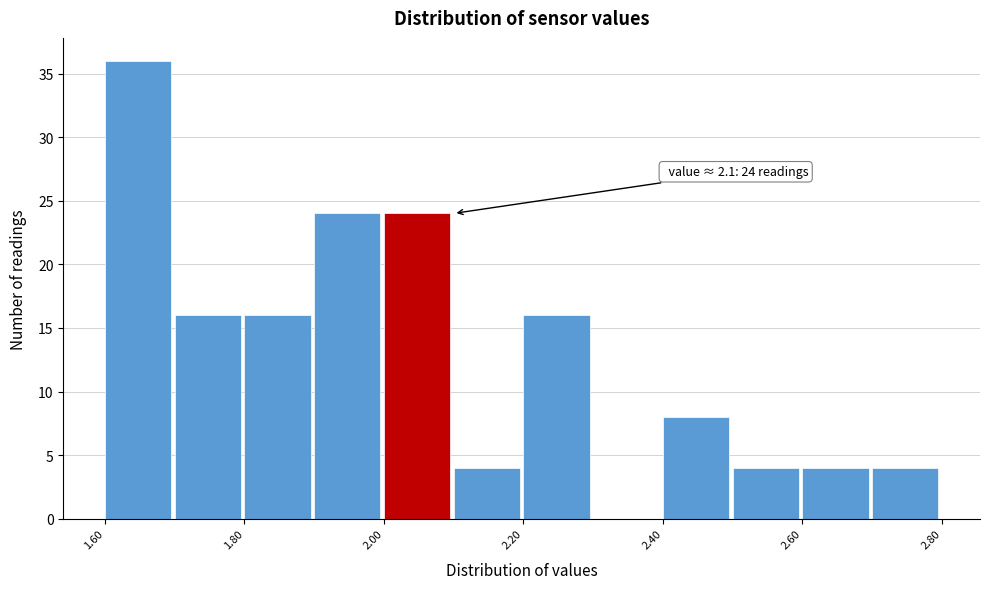

Over which range of the x-axis is the bar tallest?

1.6 to 1.7